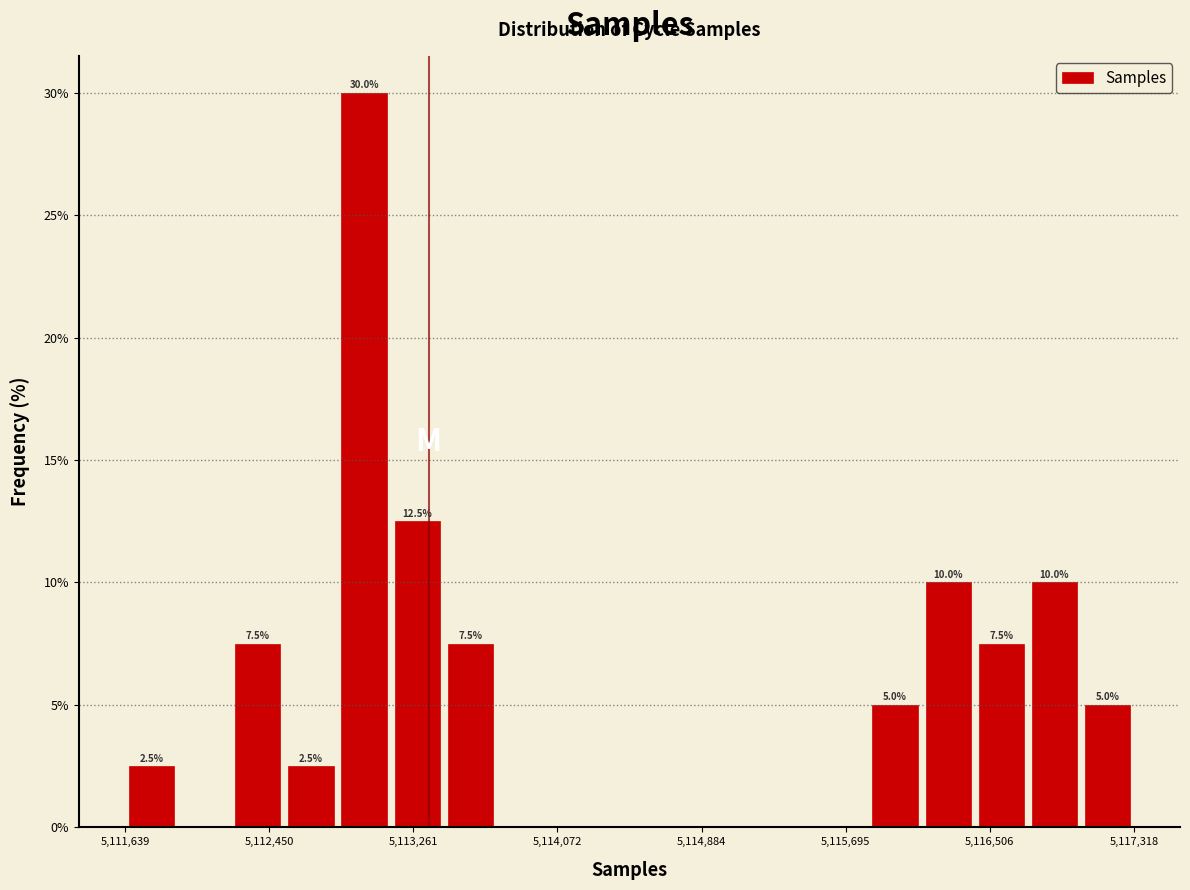

Around what value on the x-axis is the tallest bar? Give the approximate position of its centre, as read against the axis.

5113000